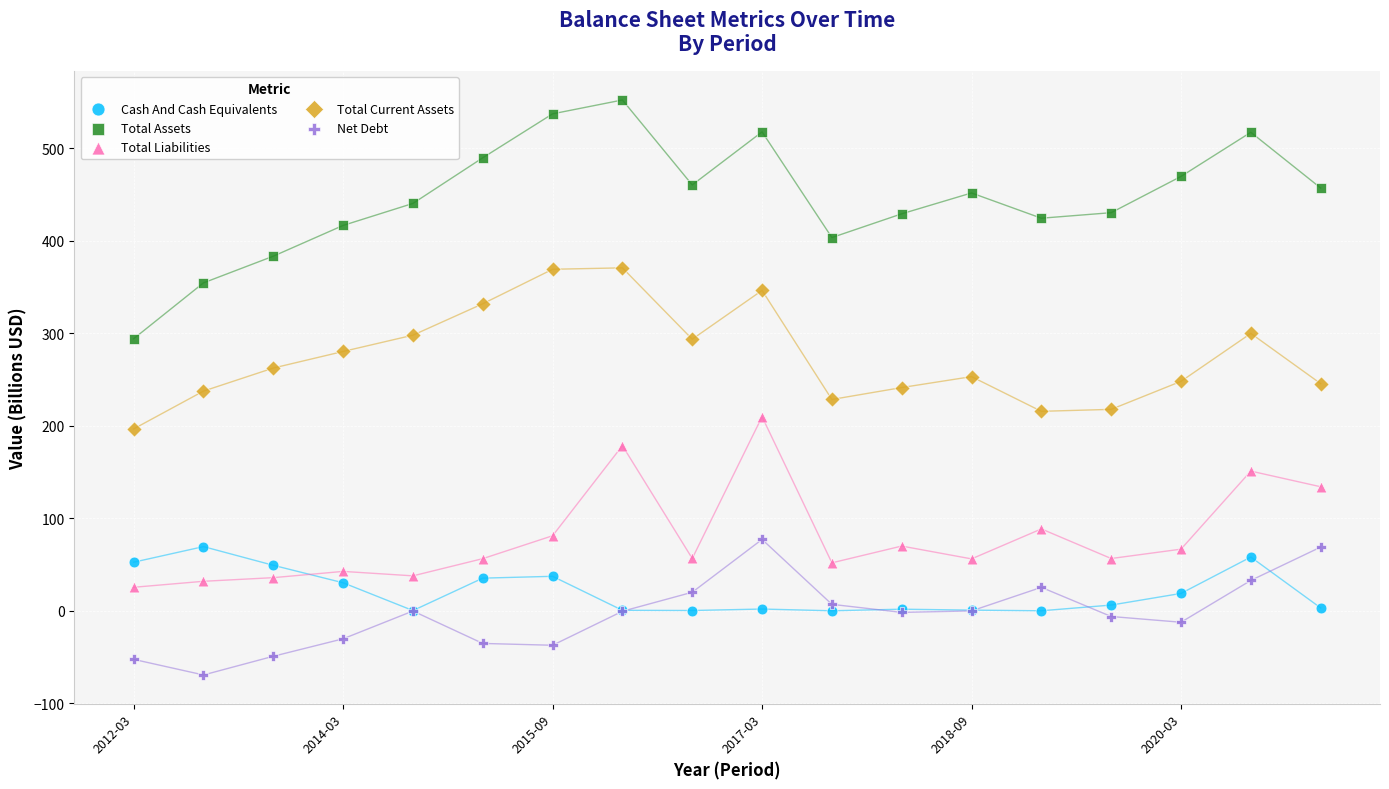

Which series has the largest Y range (max minus min)?

Total Assets